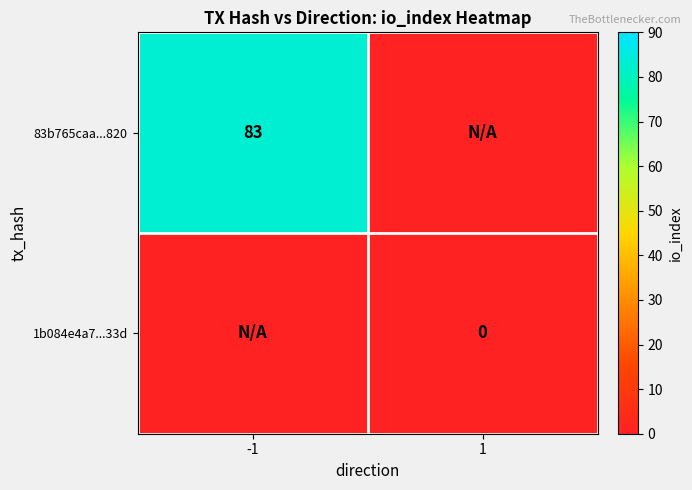

At how many categories does at least one series exceed 47?

1